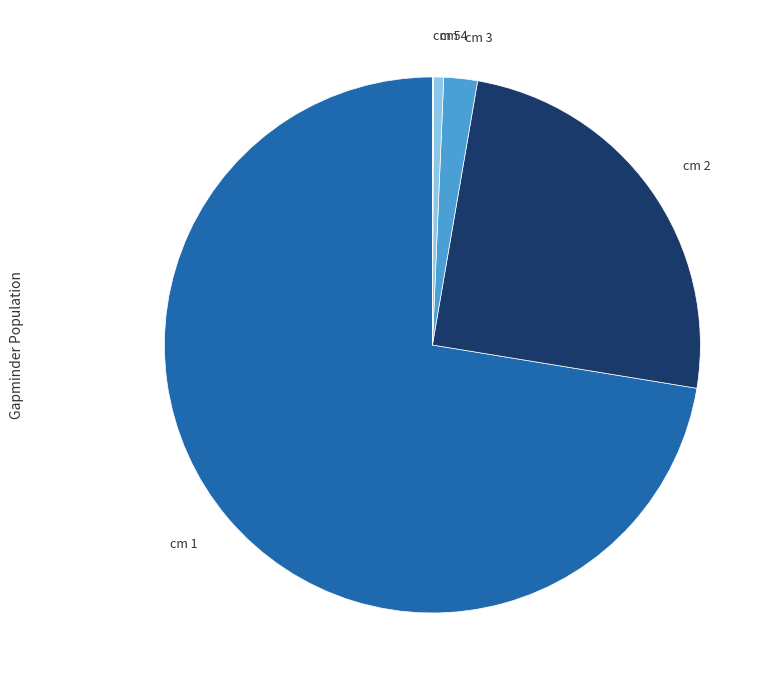

Is there a majority slice in this chart?

Yes